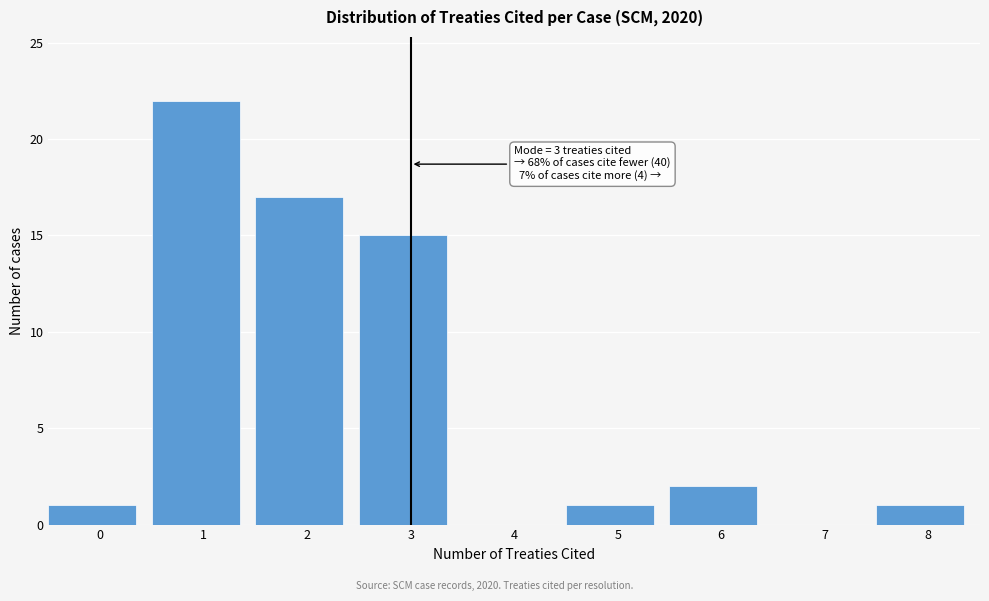

Reading left to right, extract all data points from this chart.

0=1	1=22	2=17	3=15	4=0	5=1	6=2	7=0	8=1